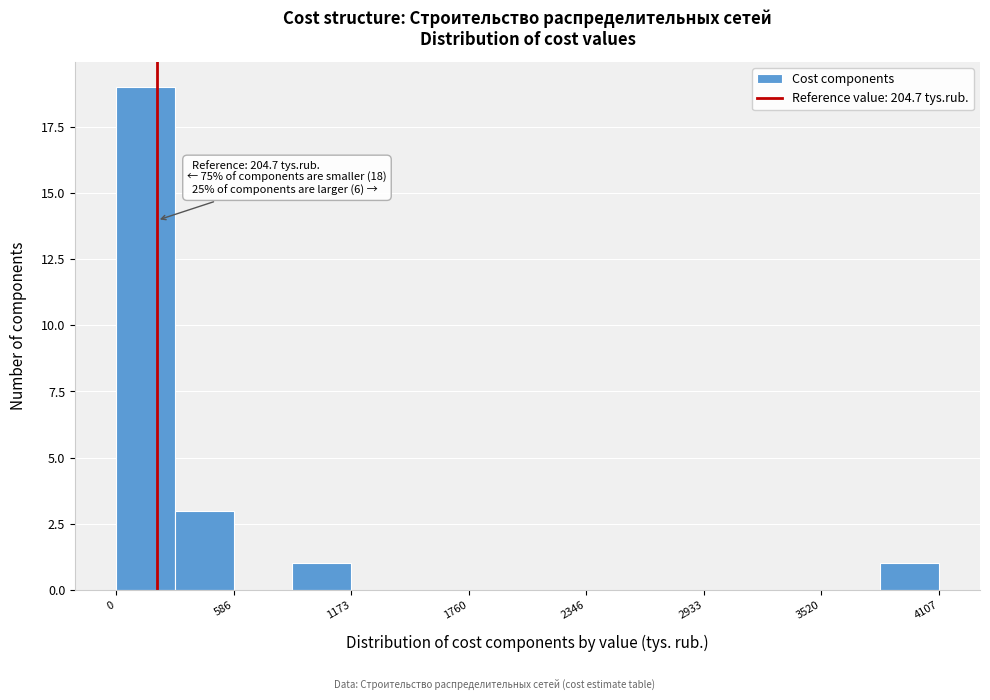

Read against the x-axis, roughly where is the centre of the tallest bar?

100